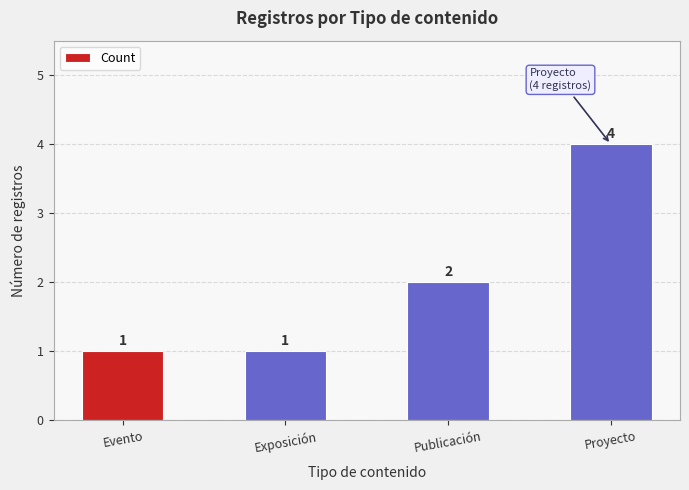

What is the difference between the second highest and second lowest values?

1